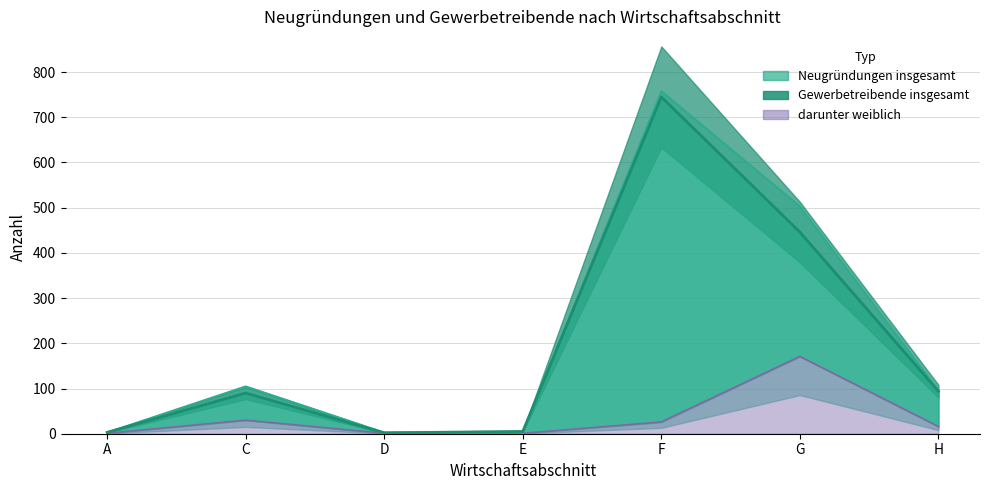

How many series are shown in this chart?

3